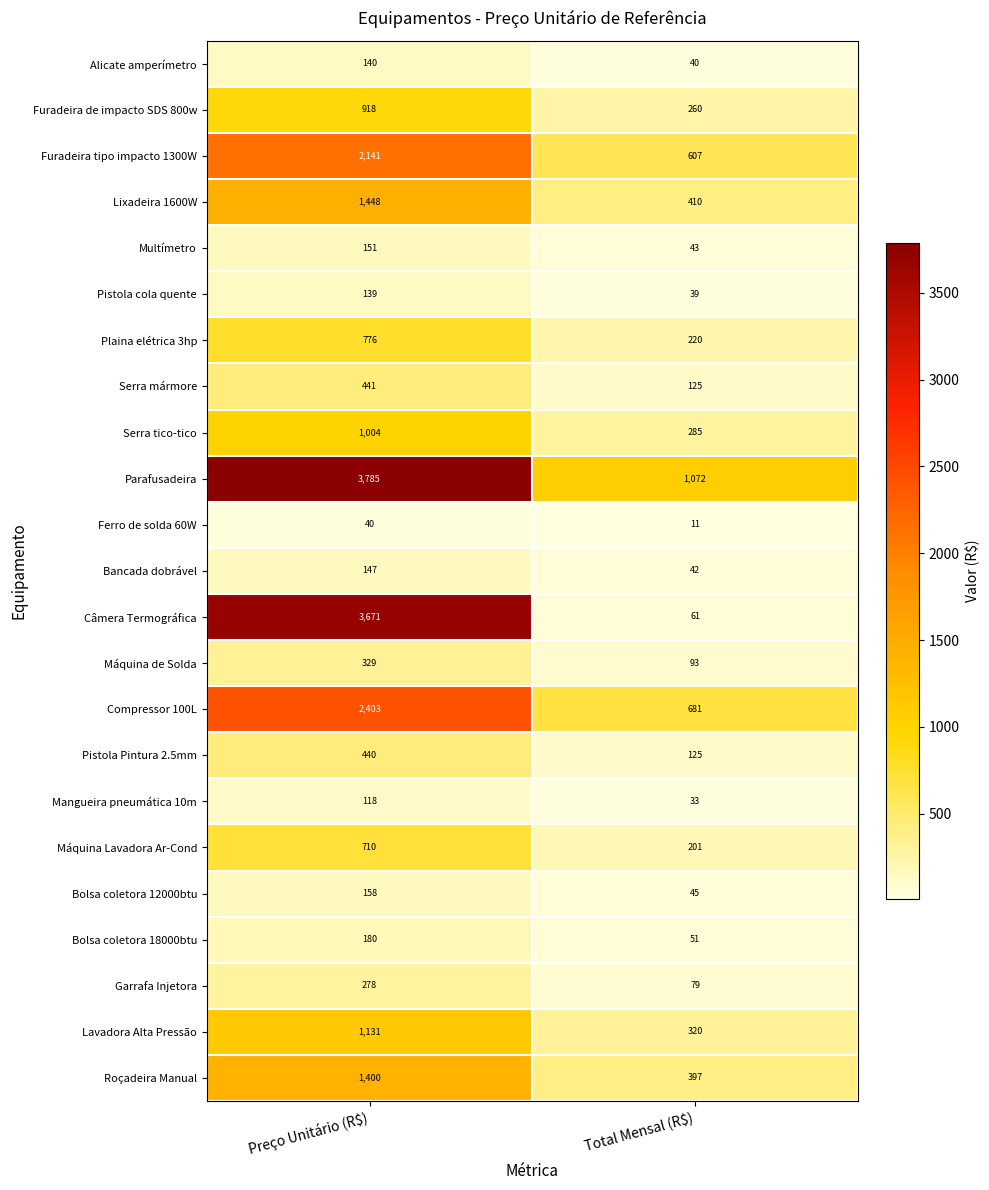

How many values in the Bolsa coletora 18000btu series are below 180?

1